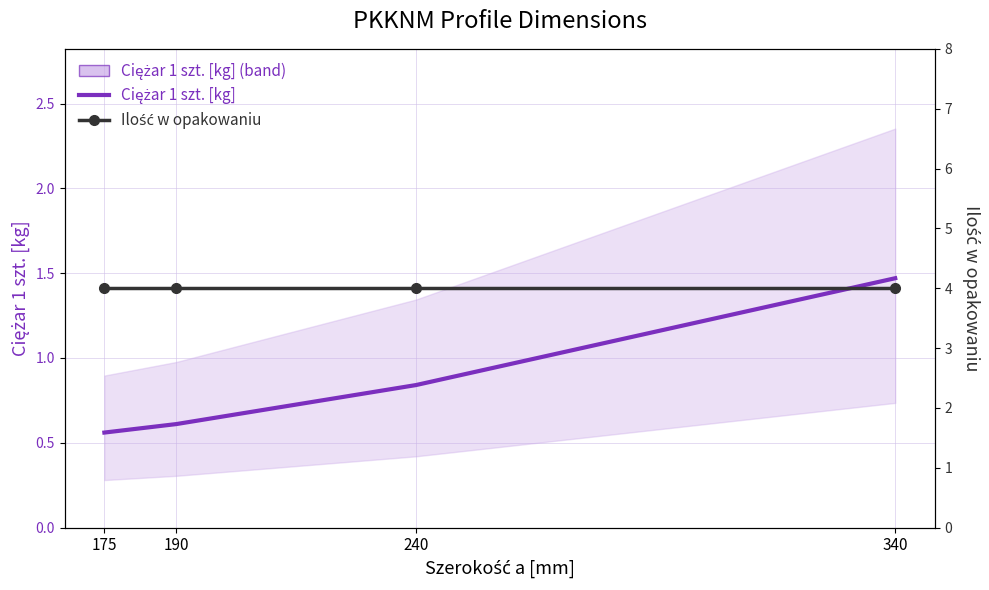

Rank the series at 240 from highest to lowest value.

Ilość w opakowaniu, Ciężar 1 szt. [kg]